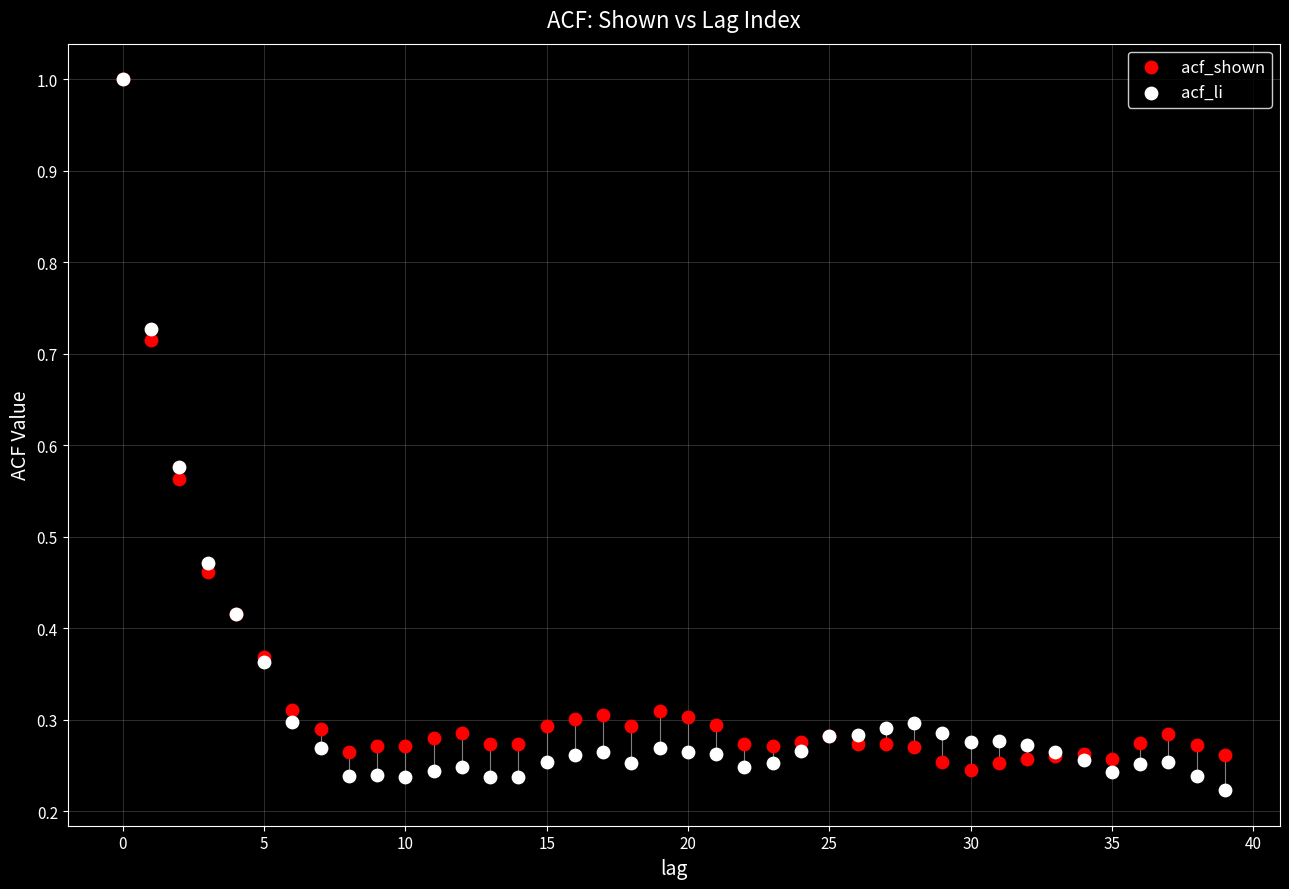

What are all the series names shown in the legend?

acf_shown, acf_li